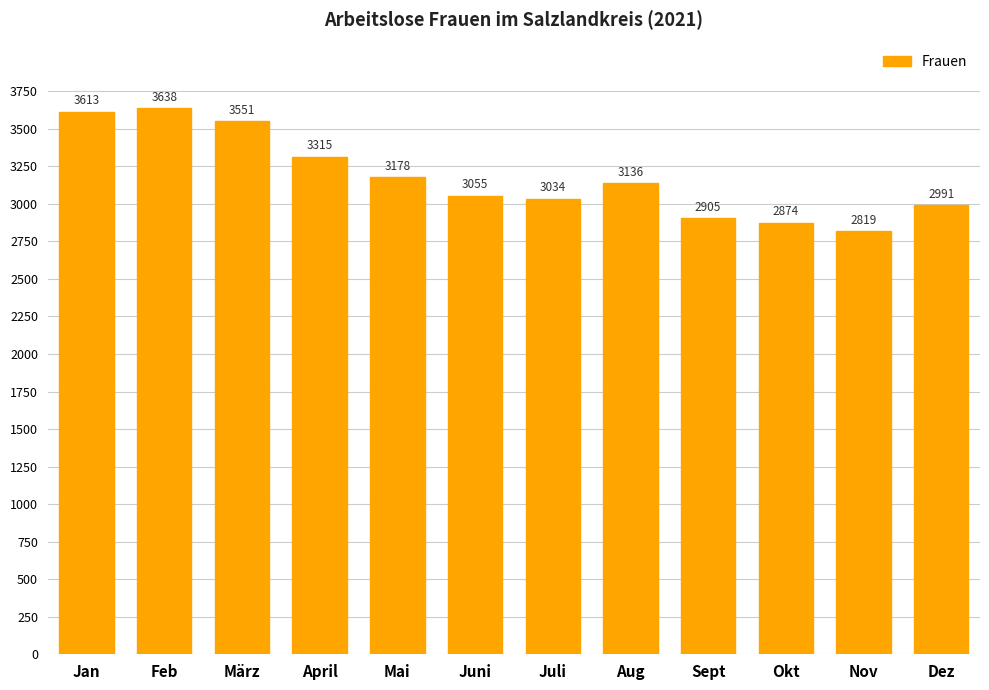

What is the average value?

3176